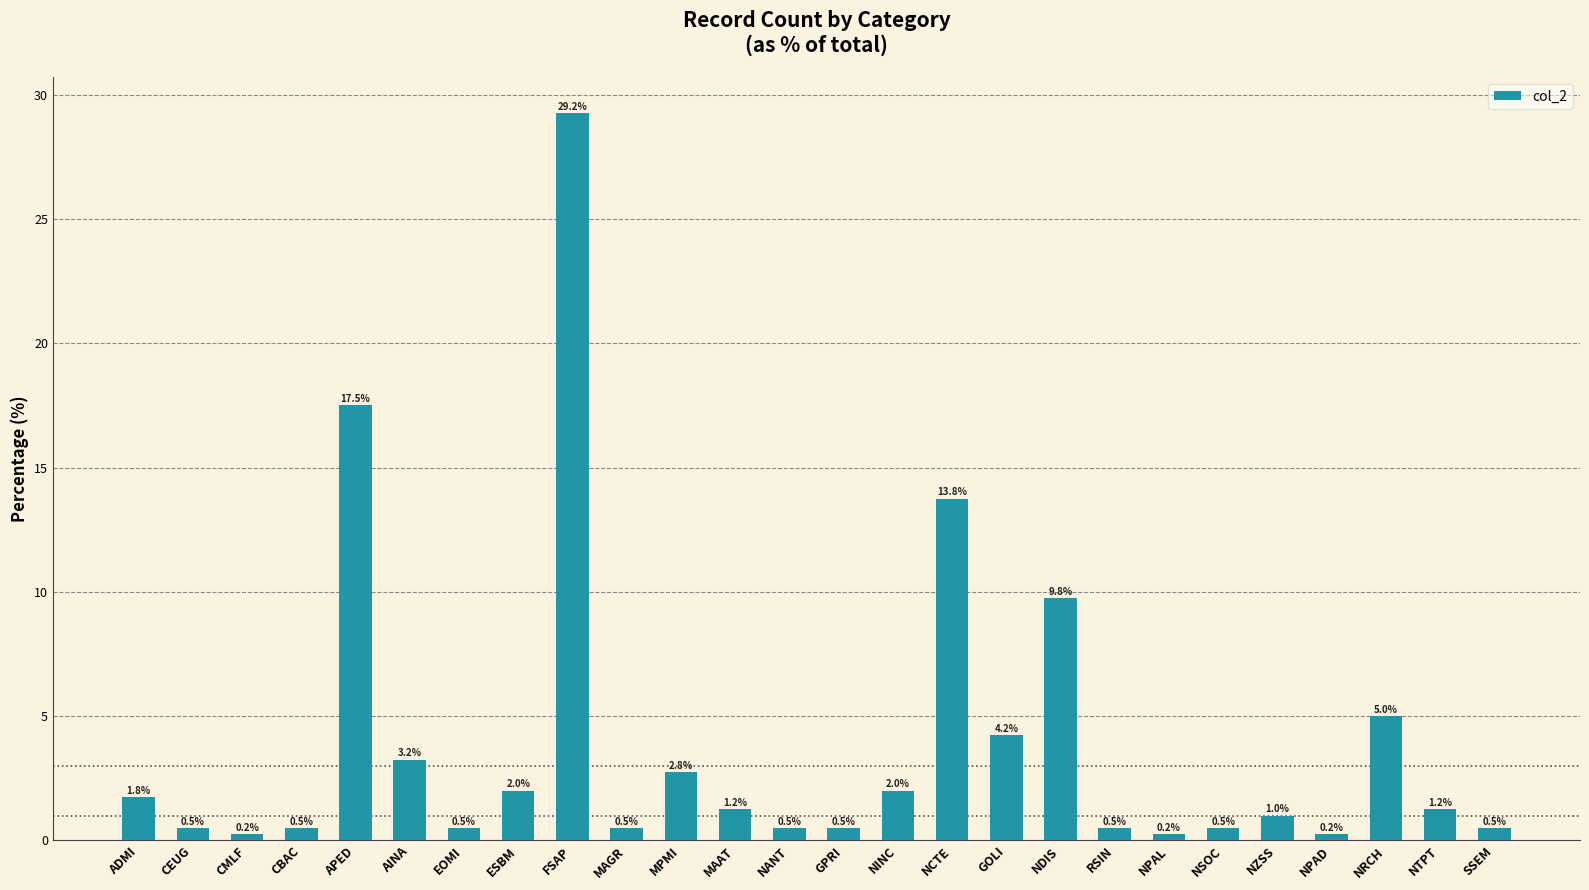

Does the chart contain stacked bars?

No